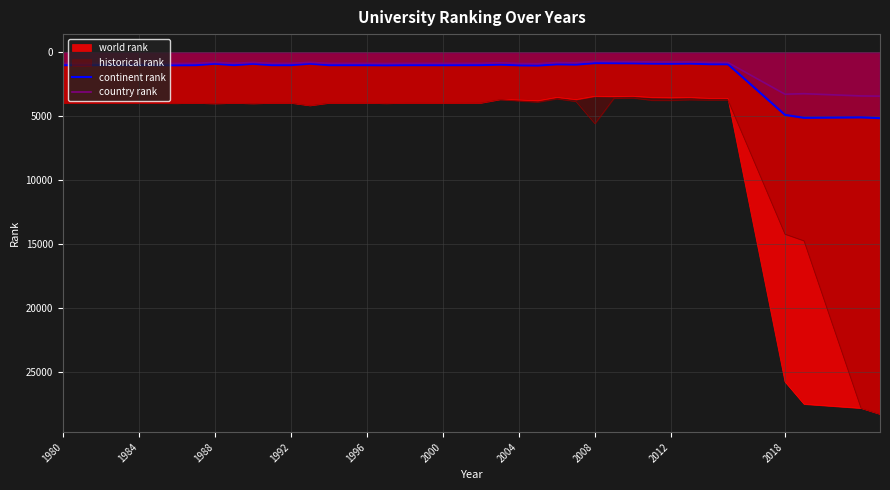

True or false: country rank and world rank cross at least once.

False